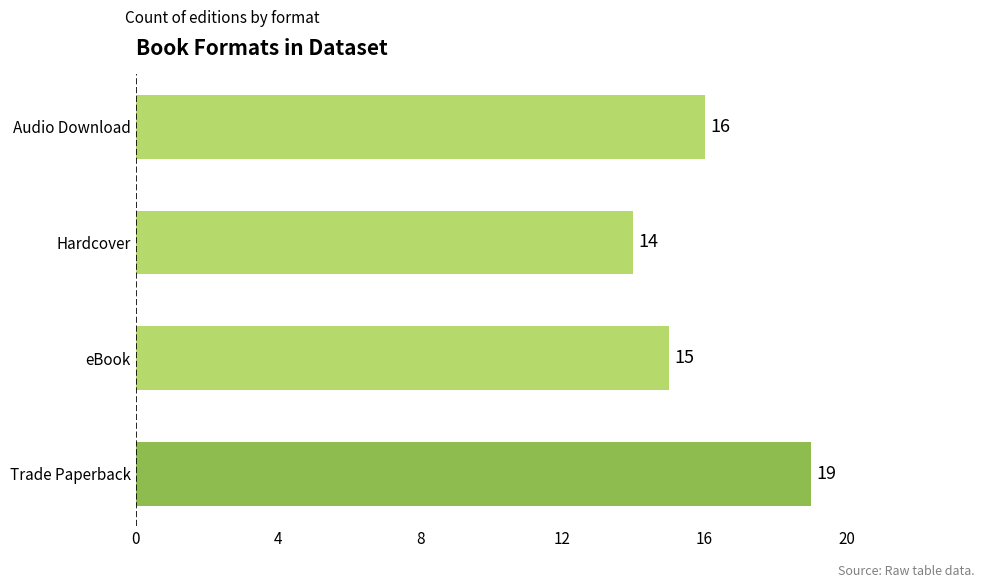

What is the change in value from Hardcover to Audio Download?

+2